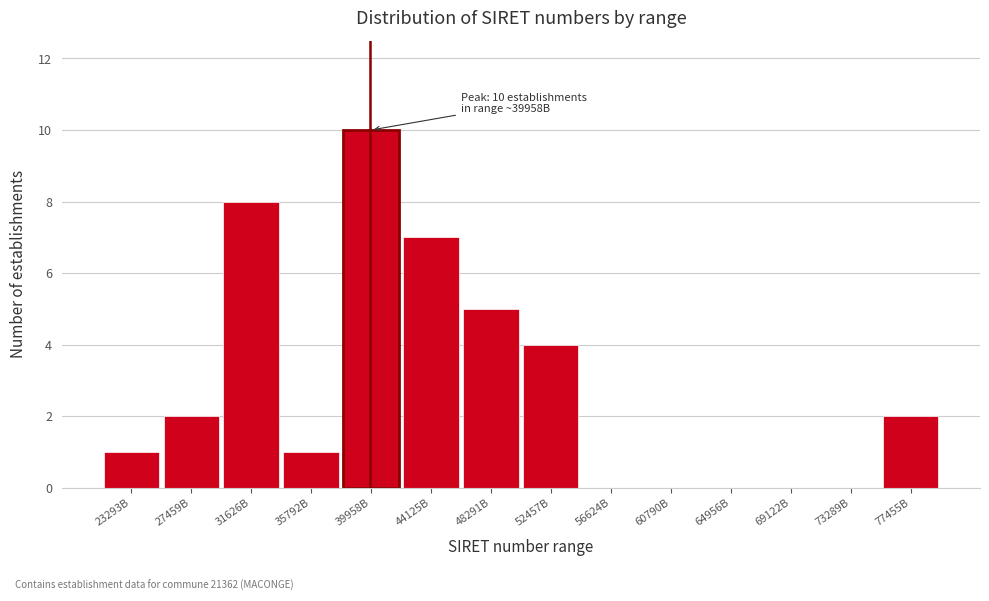

Reading left to right, transcribe all the data shown in this chart.

23293B=1	27459B=2	31626B=8	35792B=1	39958B=10	44125B=7	48291B=5	52457B=4	56624B=0	60790B=0	64956B=0	69122B=0	73289B=0	77455B=2